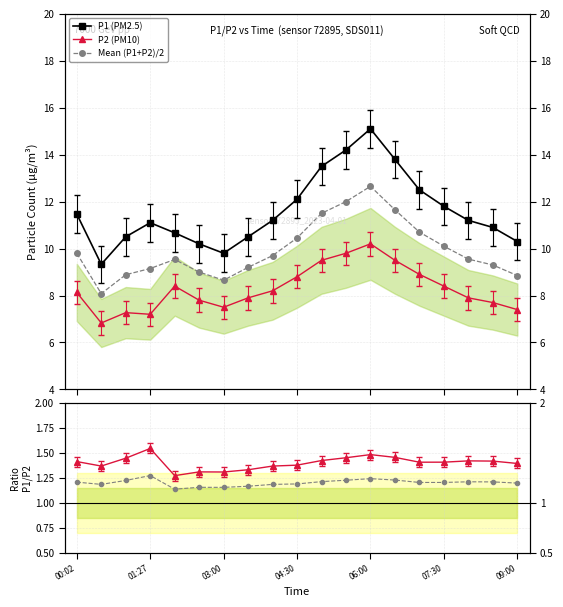

What is the value of the P2 (PM10) point at the 3rd from the left?

7.3